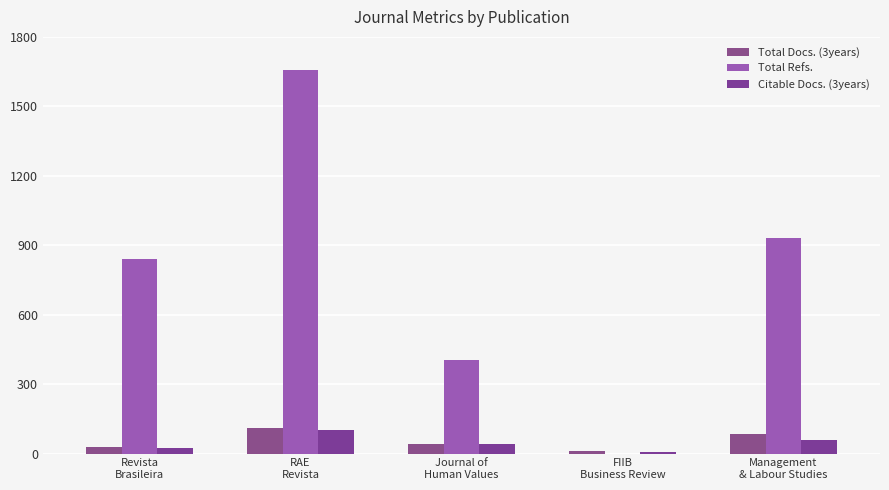

The value of Citable Docs. (3years) at Revista
Brasileira is 41. True or false?

False